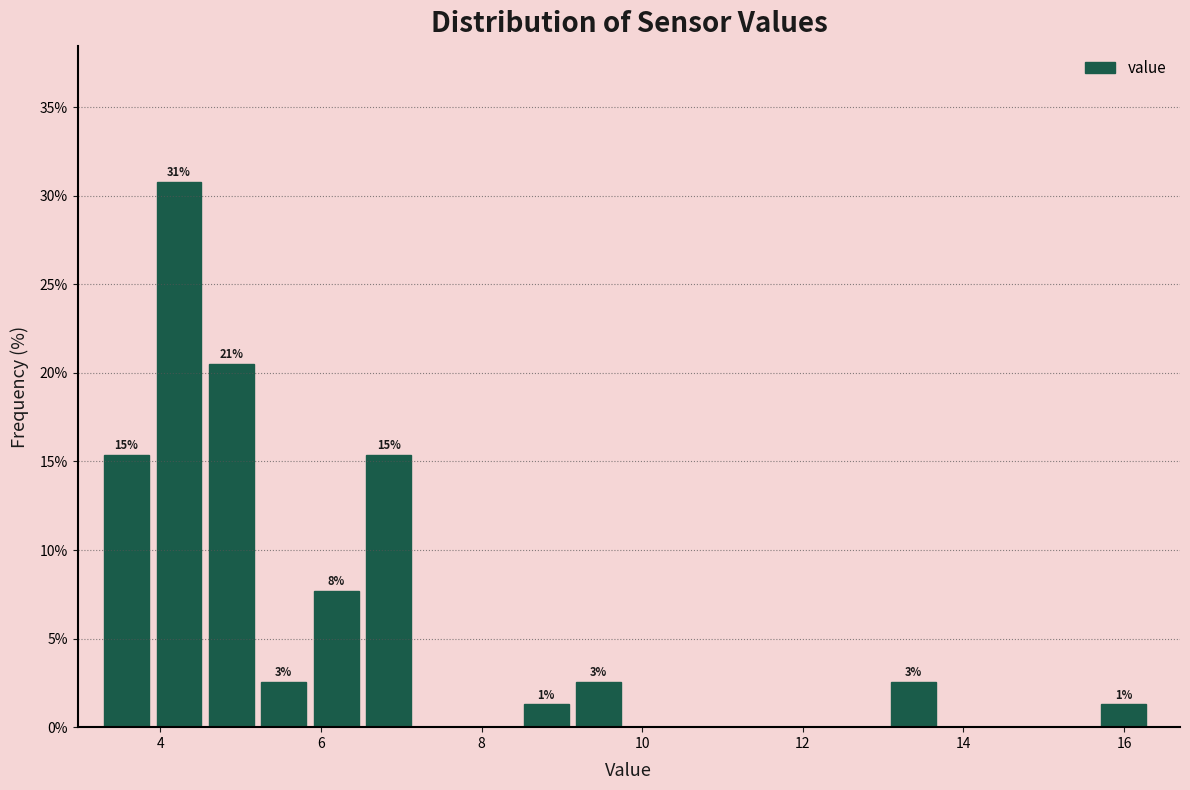

Read against the x-axis, roughly where is the centre of the tallest bar?

4.2